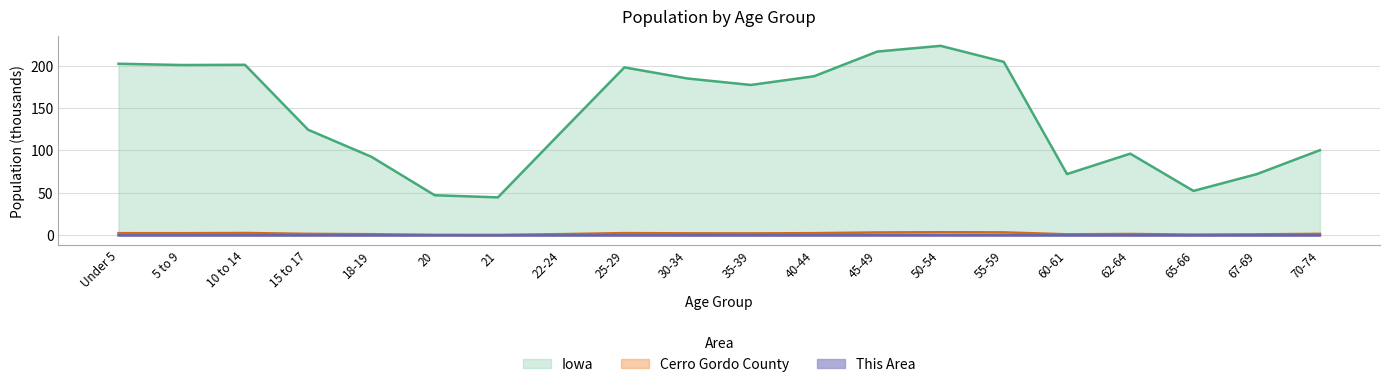

True or false: This Area and Iowa cross at least once.

False